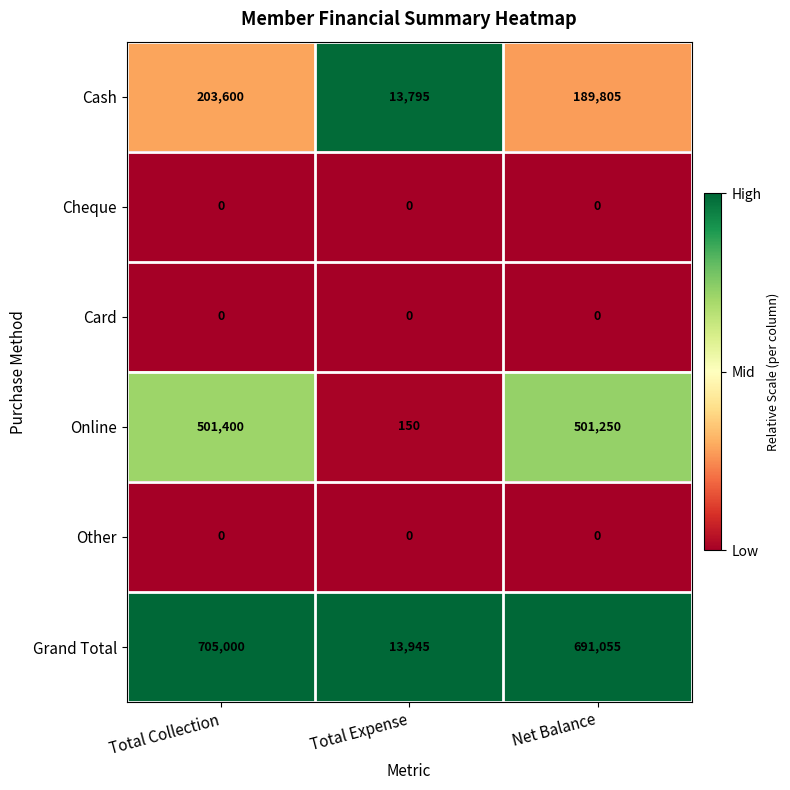

The value of Cheque at Total Collection is 0. True or false?

True